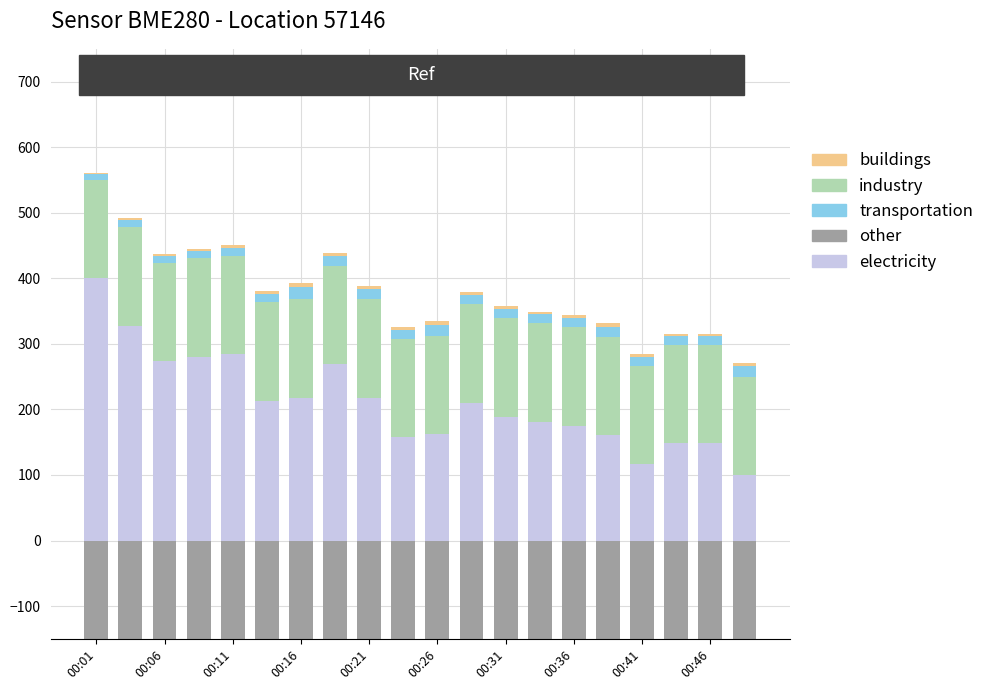

Where is buildings nearest to the value 4?

13